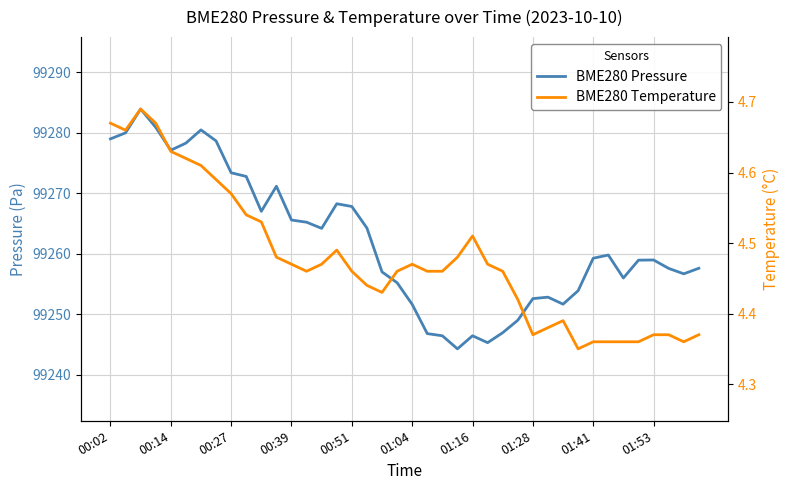

Where is BME280 Temperature nearest to the value 4?

31